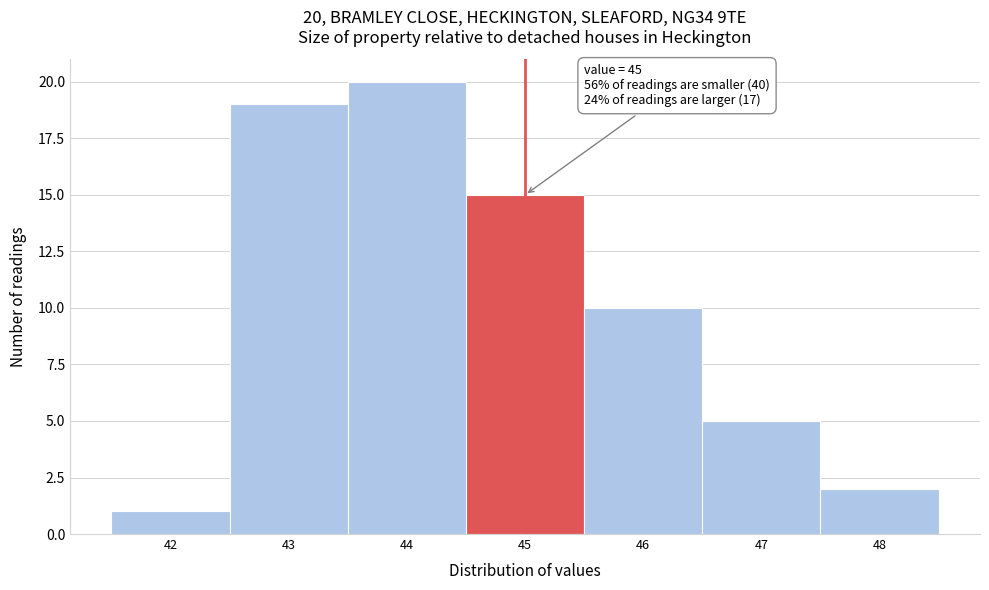

Over which range of the x-axis is the bar tallest?

43.5 to 44.5